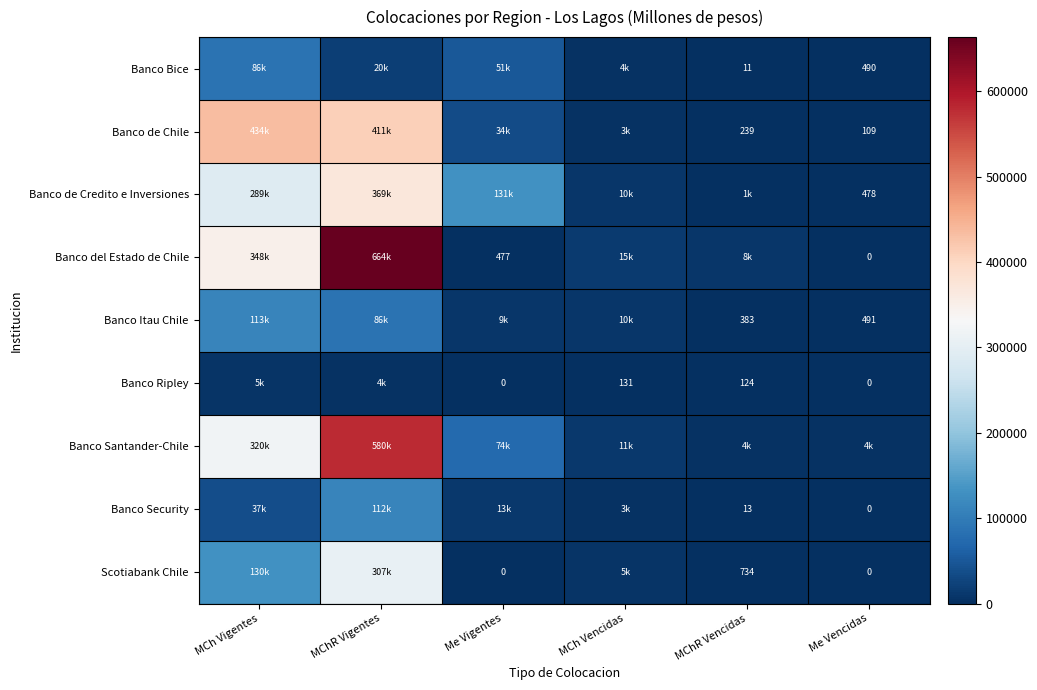

How many values in the Banco de Credito e Inversiones series exceed 131334?

3